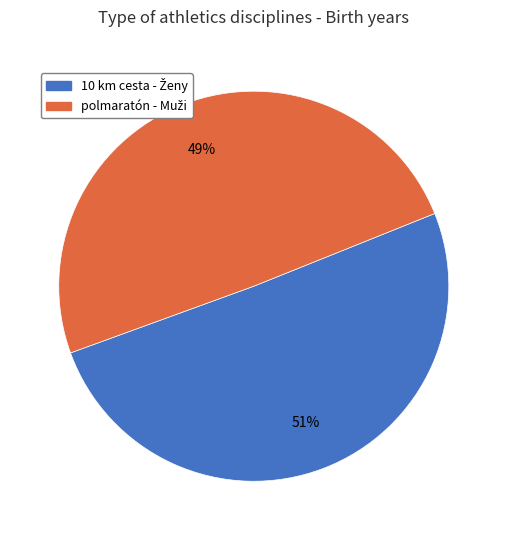

Is there any slice that represents more than half of the pie?

Yes